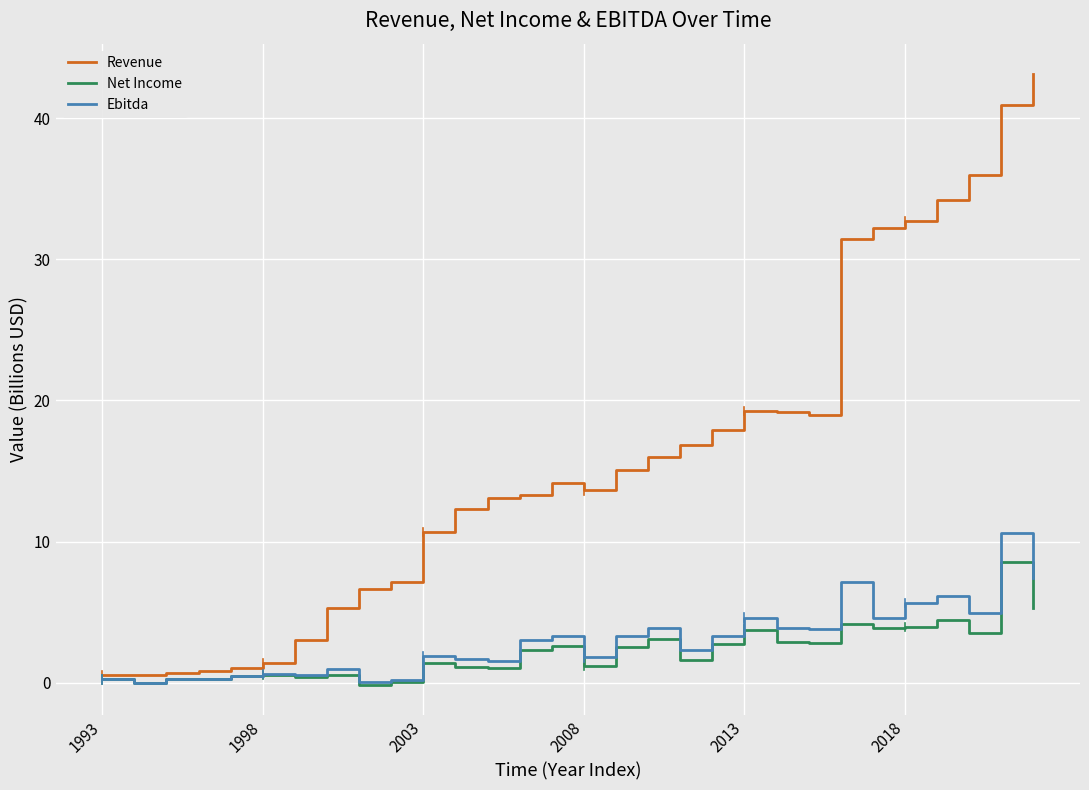

What is the maximum value shown in the chart?

43.1